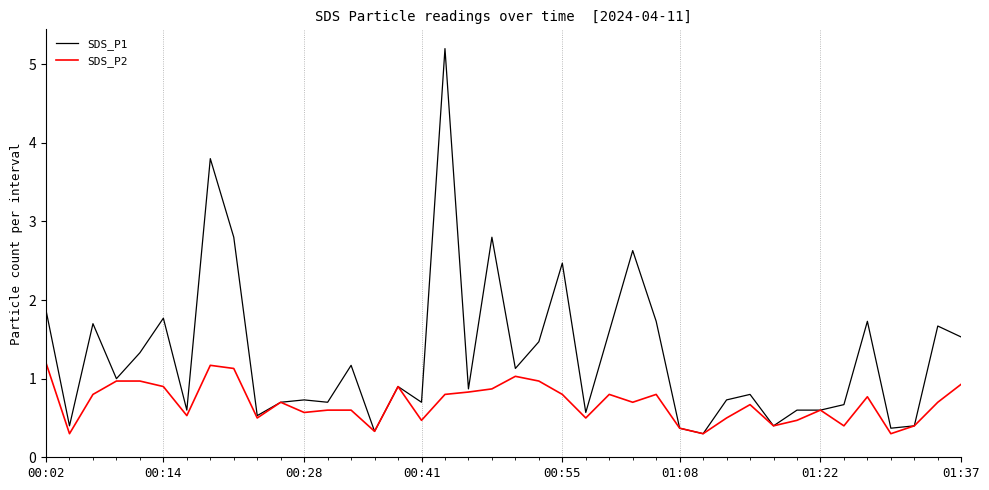

Rank the series by their maximum value, from highest to lowest.

SDS_P1, SDS_P2